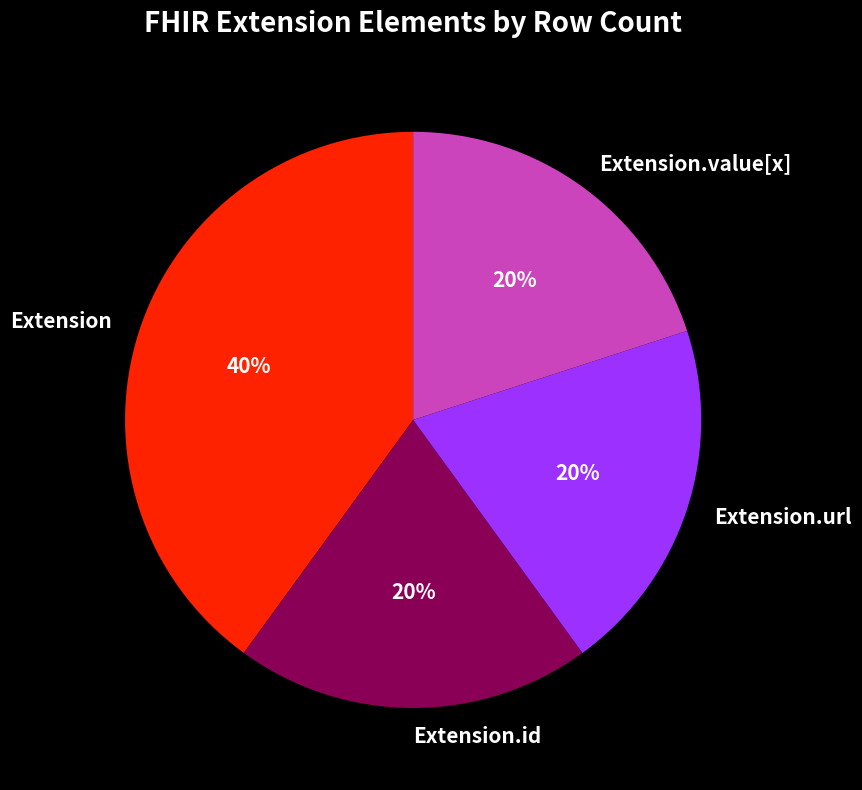

To the nearest percent, what portion does Extension.url represent?

20%